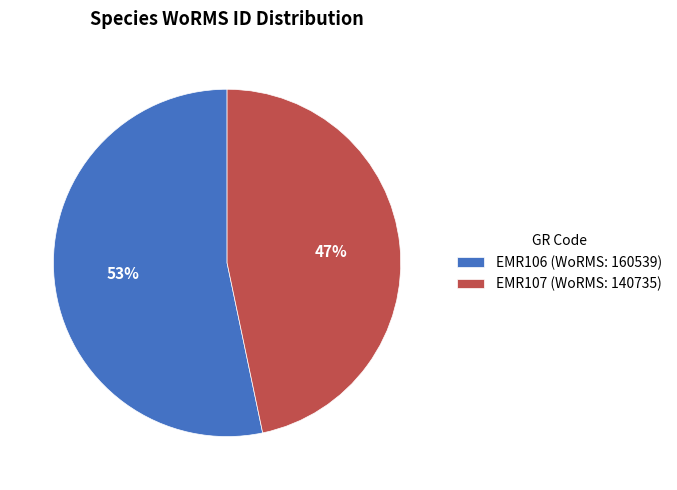

What is the smallest slice in the pie chart?

EMR107